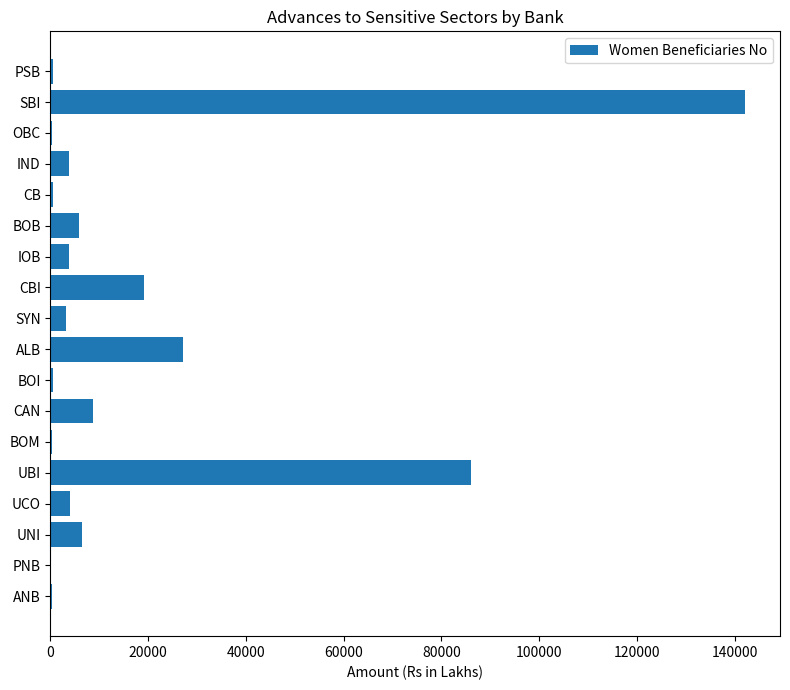

What is the sum of all values?

313603